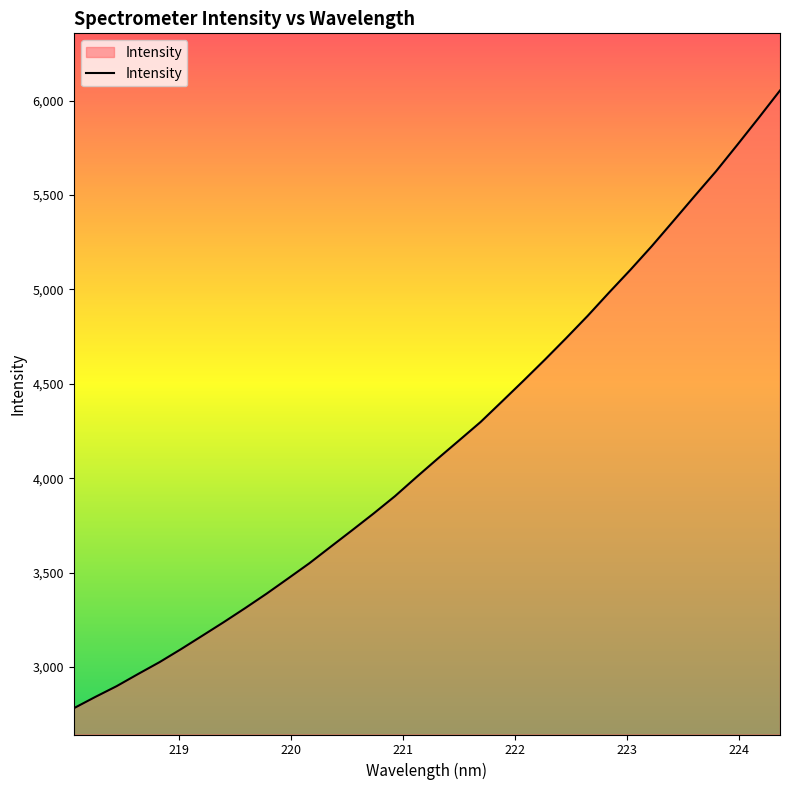

What is the greatest value displayed?

6054.3